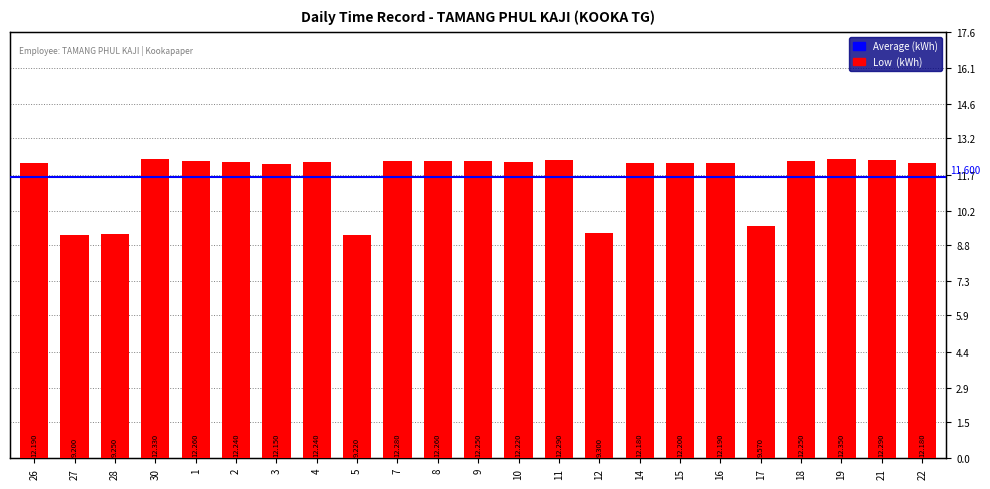

What position from the right is 21?

2